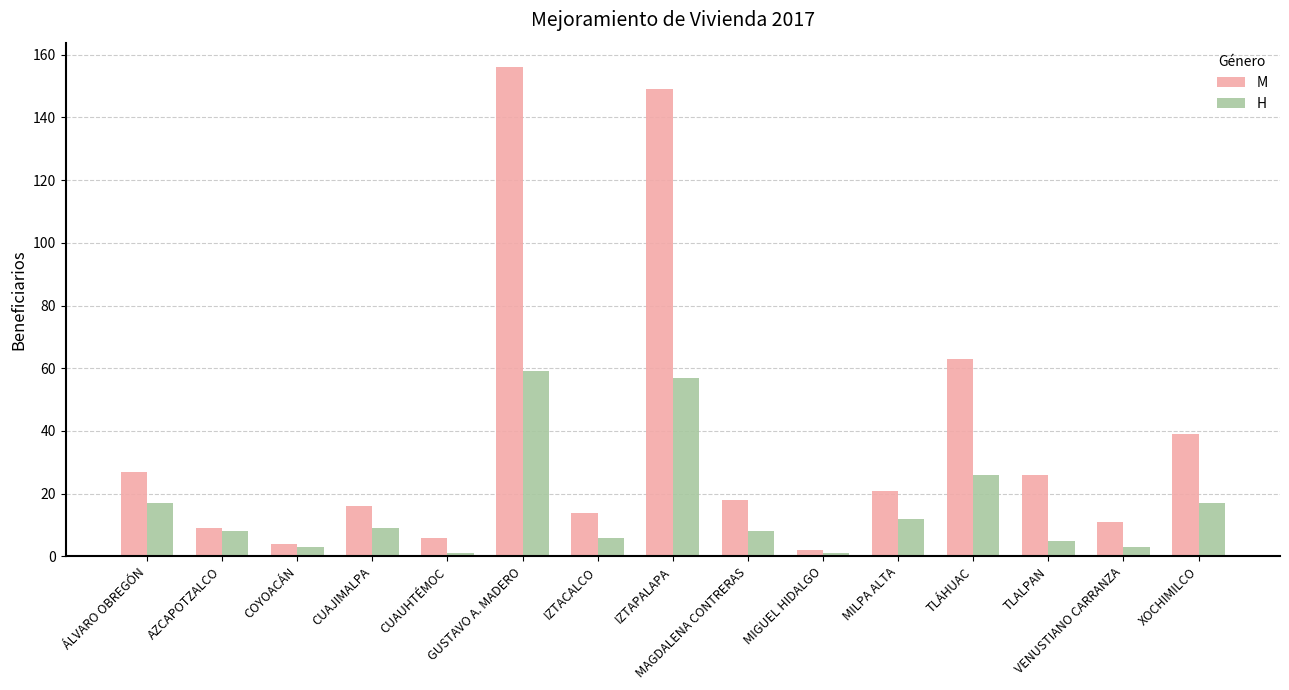

What is the difference between the maximum and minimum values in the H series?

58